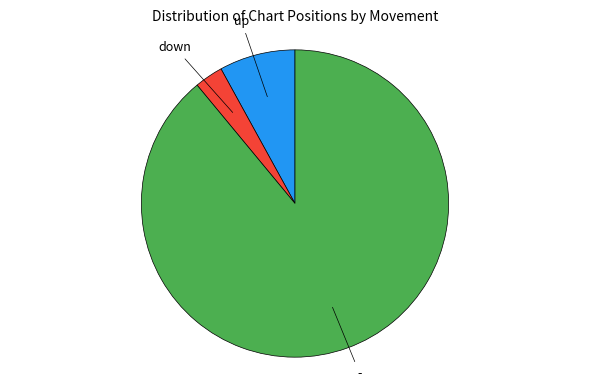

Does any single category account for the majority?

Yes